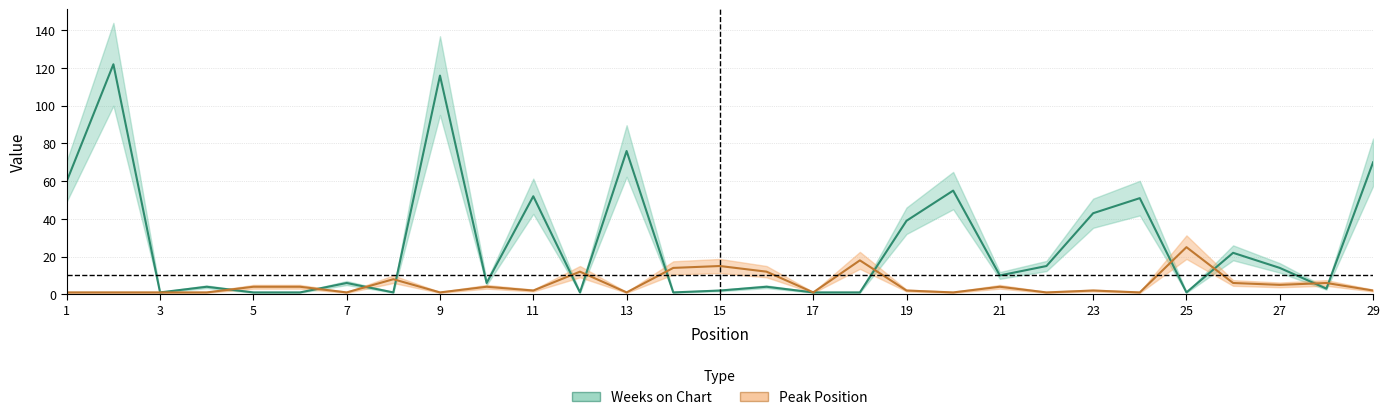

Reading left to right, transcribe all the data shown in this chart.

Weeks on Chart: 1=60	2=122	3=1	4=4	5=1	6=1	7=6	8=1	9=116	10=6	11=52	12=1	13=76	14=1	15=2	16=4	17=1	18=1	19=39	20=55	21=10	22=15	23=43	24=51	25=1	26=22	27=14	28=3	29=70
Peak Position: 1=1	2=1	3=1	4=1	5=4	6=4	7=1	8=8	9=1	10=4	11=2	12=12	13=1	14=14	15=15	16=12	17=1	18=18	19=2	20=1	21=4	22=1	23=2	24=1	25=25	26=6	27=5	28=6	29=2